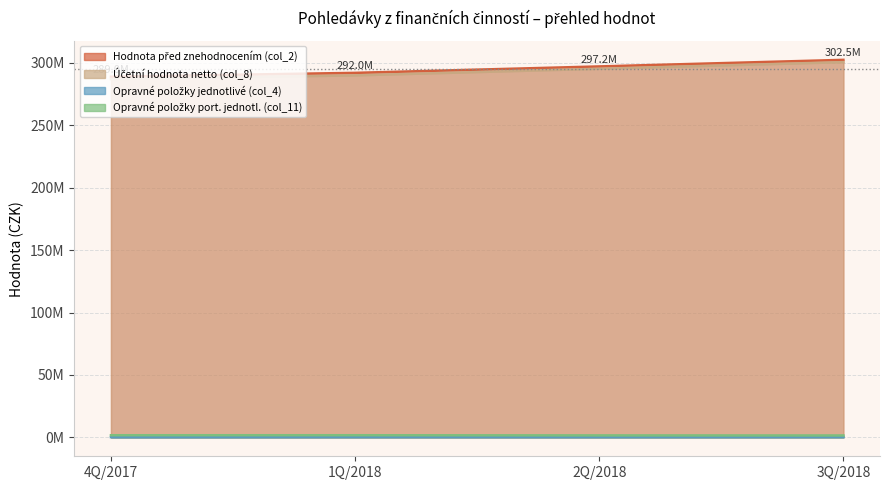

What is the difference between the maximum and second lowest values in the Opravné položky port. jednotl. (col_11) series?

129181